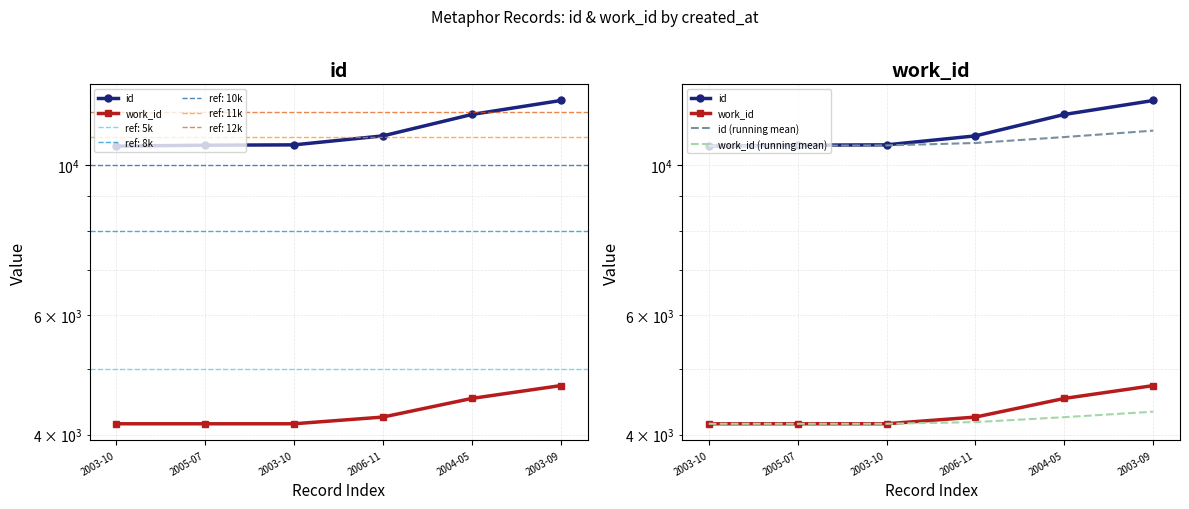

Reading left to right, extract all data points from this chart.

id: 2003-10=10675.0	2005-07=10710.0	2003-10=10722.0	2006-11=11055.0	2004-05=11891.0	2003-09=12469.0
work_id: 2003-10=4151.0	2005-07=4151.0	2003-10=4151.0	2006-11=4247.0	2004-05=4525.0	2003-09=4727.0
id (running mean): 2003-10=10675.0	2005-07=10692.5	2003-10=10702.3	2006-11=10790.5	2004-05=11010.6	2003-09=11253.7
work_id (running mean): 2003-10=4151.0	2005-07=4151.0	2003-10=4151.0	2006-11=4175.0	2004-05=4245.0	2003-09=4325.3